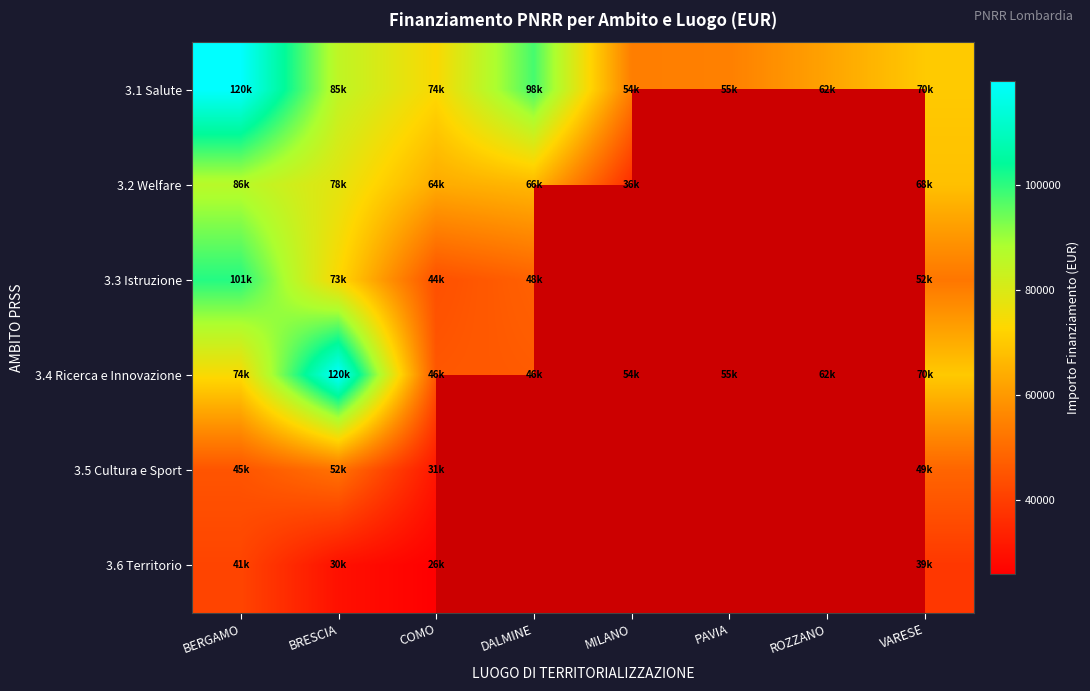

The 3.2 Welfare series shows 46149.3 at BRESCIA. True or false?

False